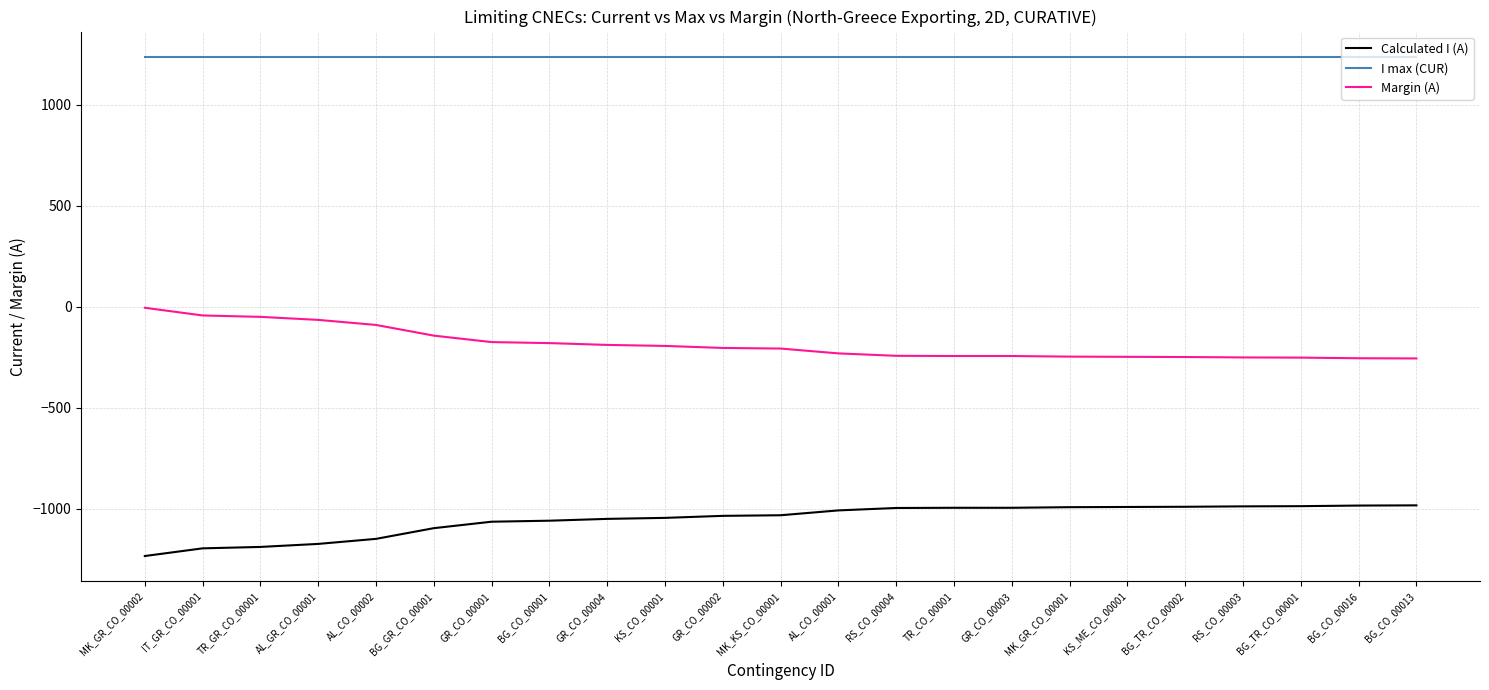

Rank the series by their maximum value, from lowest to highest.

Calculated I (A), Margin (A), I max (CUR)